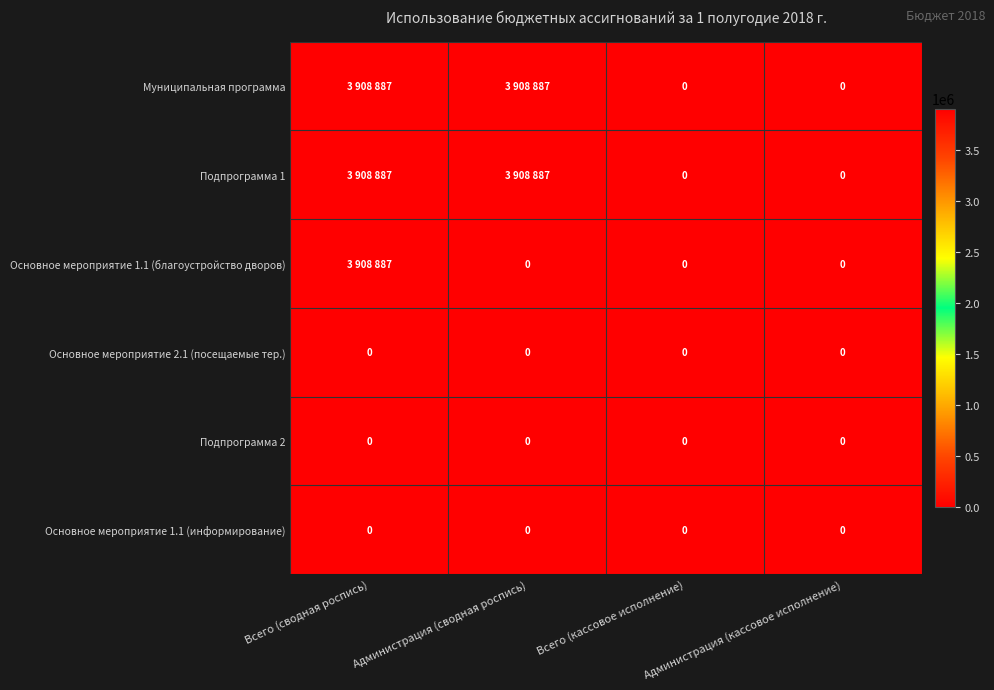

Rank the categories by Основное мероприятие 1.1 (благоустройство дворов) value from lowest to highest.

Администрация (сводная роспись), Всего (кассовое исполнение), Администрация (кассовое исполнение), Всего (сводная роспись)